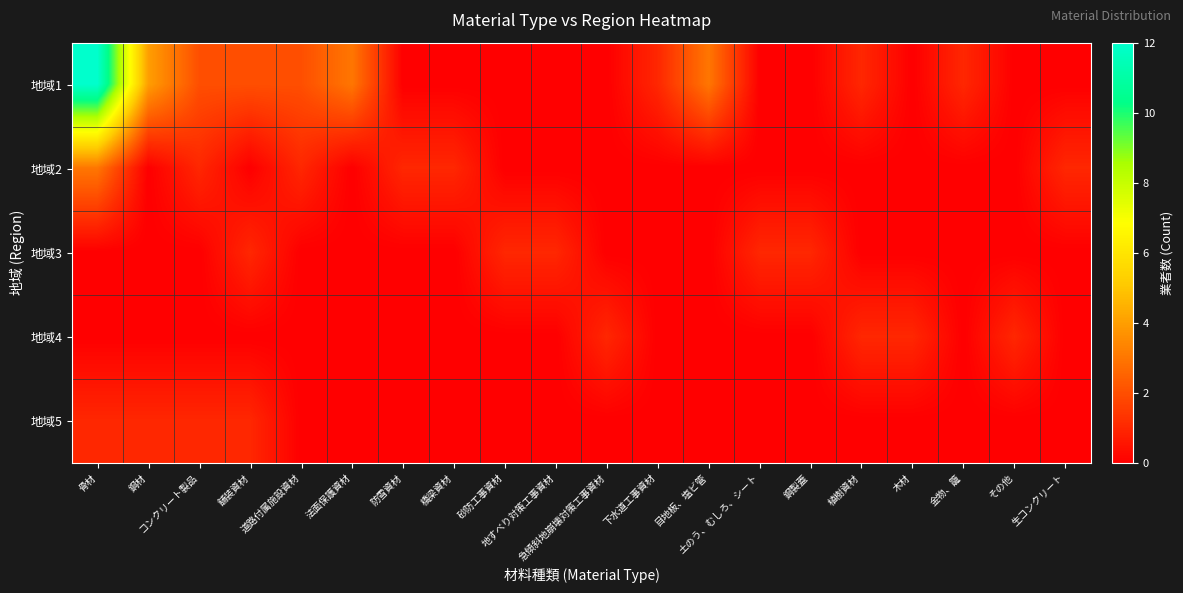

Between 橋梁資材 and 目地板、塩ビ管, which series saw the biggest shift?

地域1